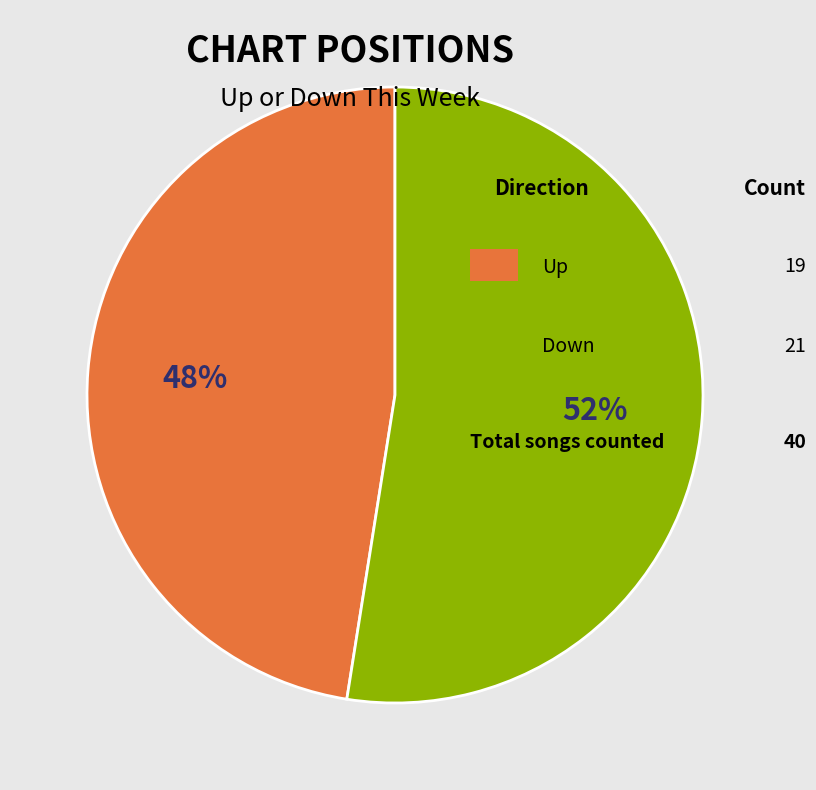

To the nearest percent, what is the average slice percentage?

50%